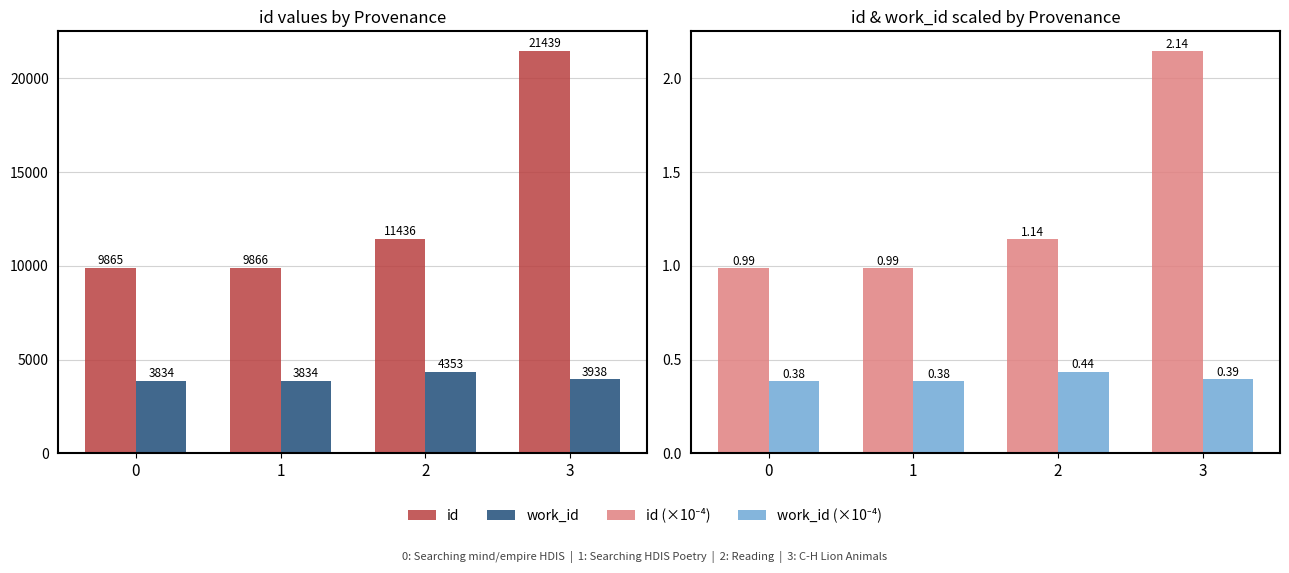

Are the bars grouped side by side (vs. stacked)?

Yes